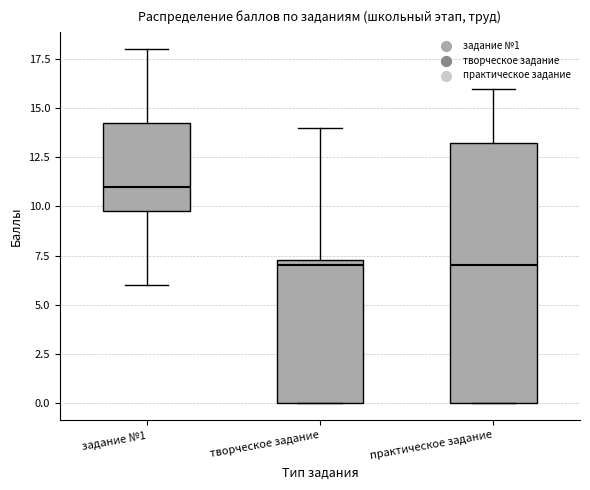

Where does the median line of the box for практическое задание sit on the y-axis? The values are not printed on the chart, so give them approximately, as read against the axis.

7.0